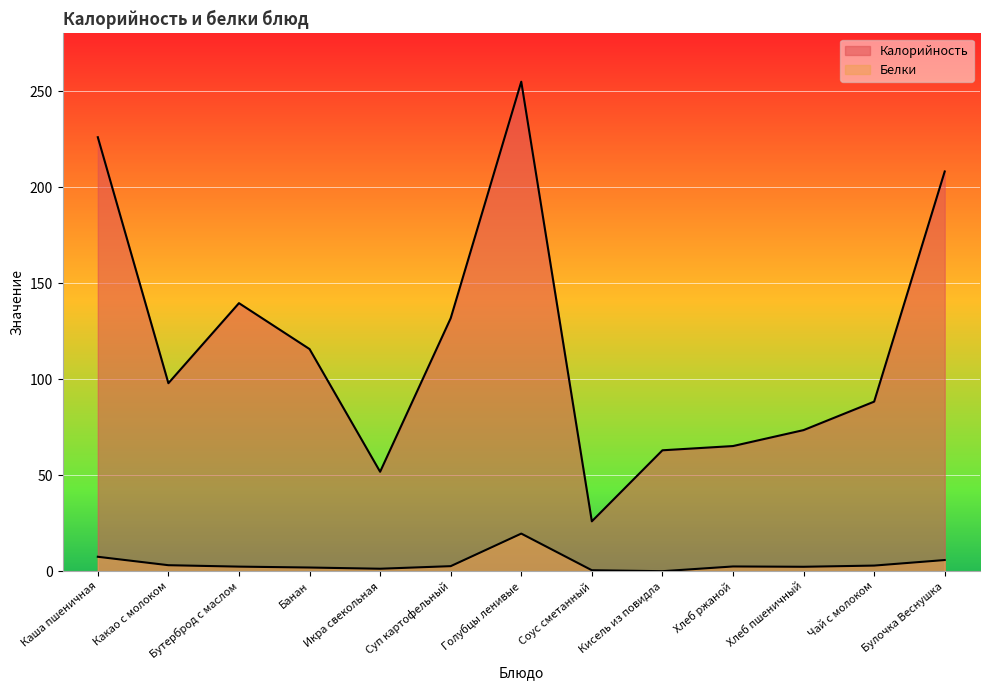

What is the value of the Белки point at the 13th from the left?

5.8